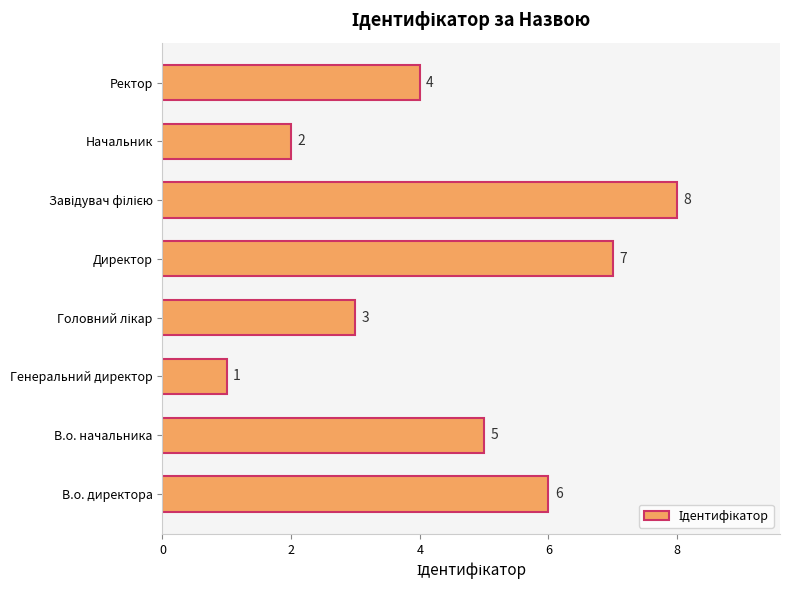

What is the sum of all values?

36